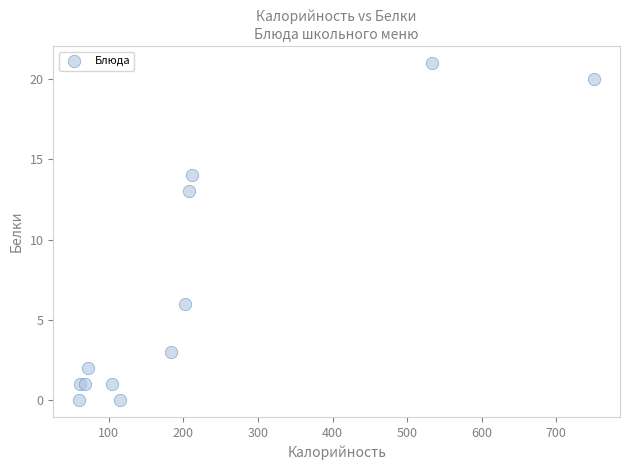

What Y value in the scatter plot is closest to 10?

13